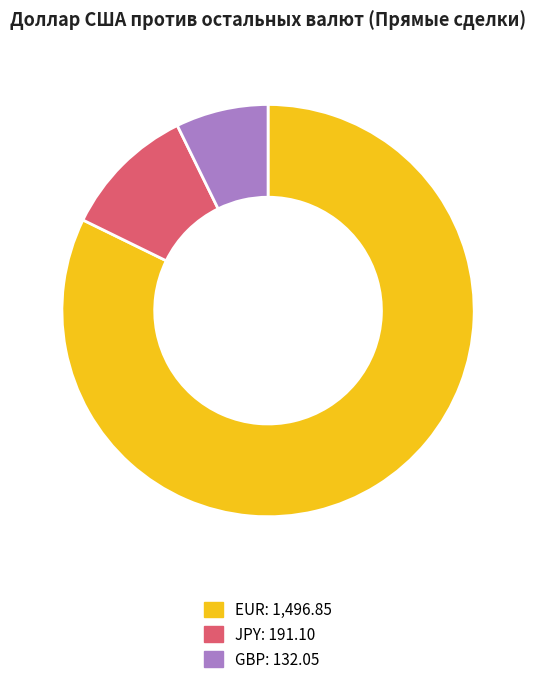

Is there any slice that represents more than half of the pie?

Yes